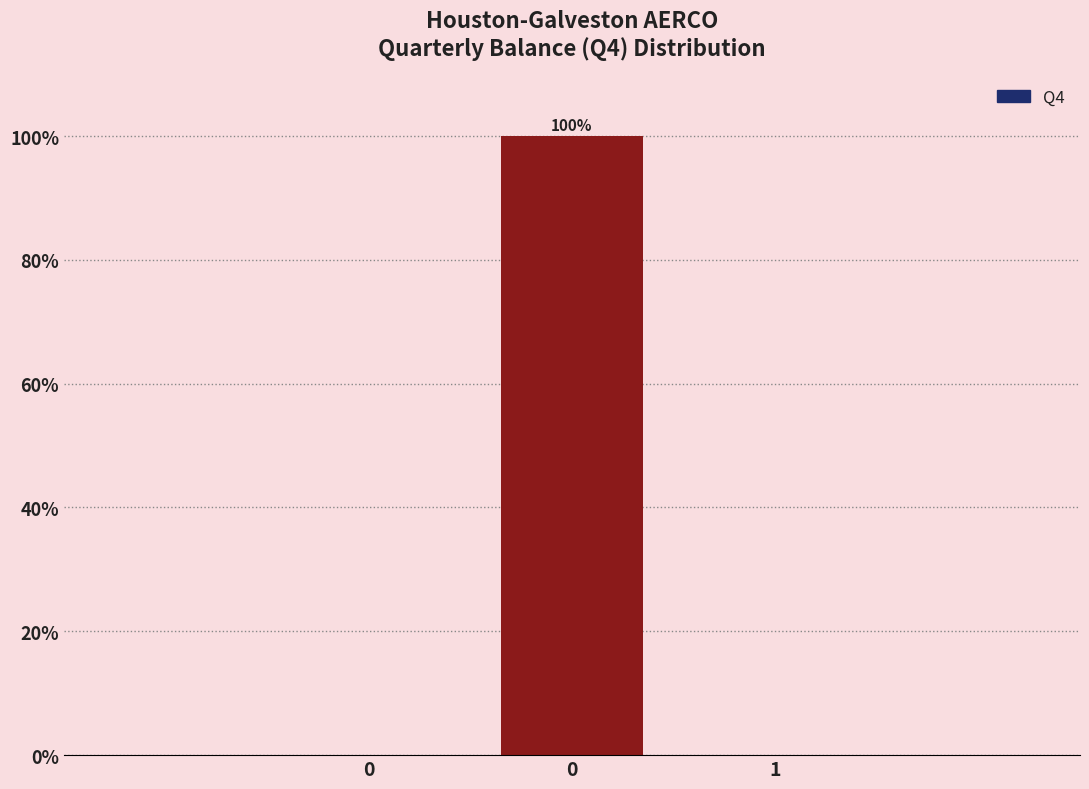

Are the bars horizontal?

No